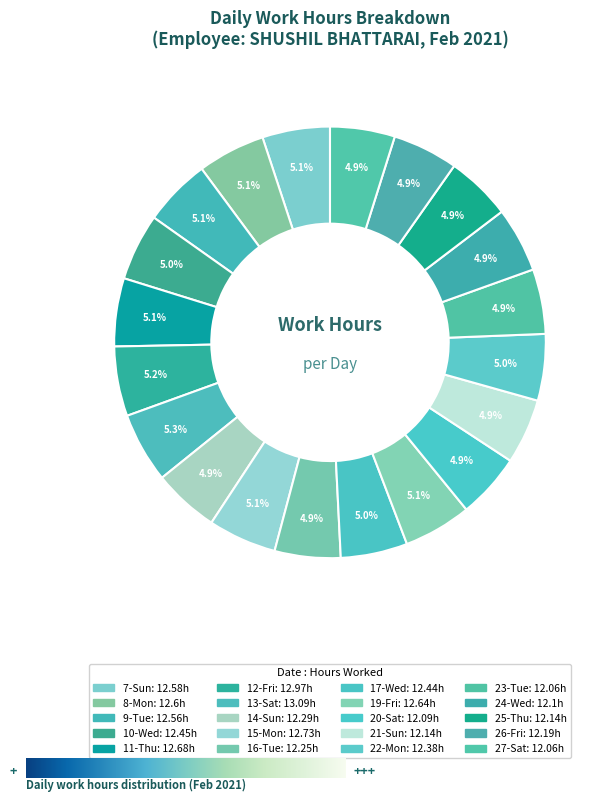

To the nearest percent, what percentage of the pie is 16-Tue?

5%